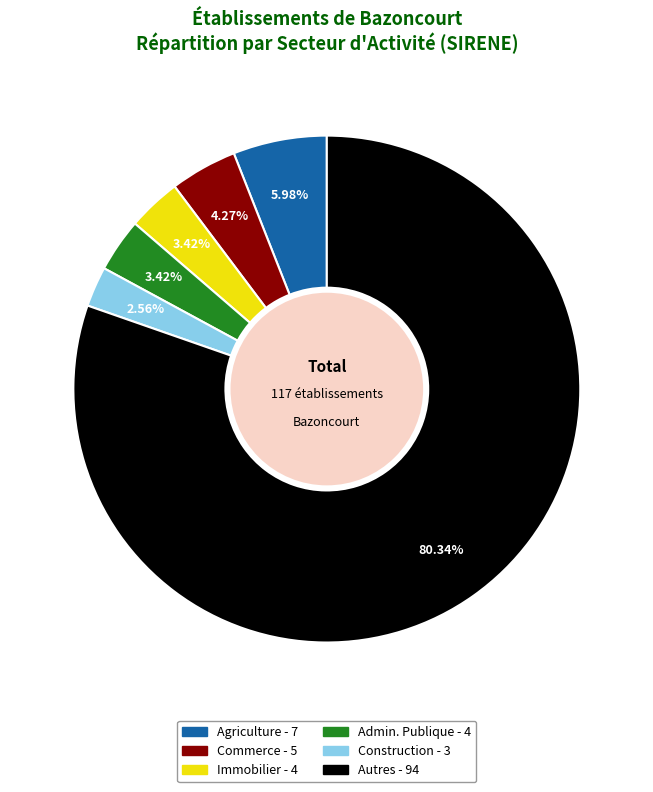

Is there any slice that represents more than half of the pie?

Yes